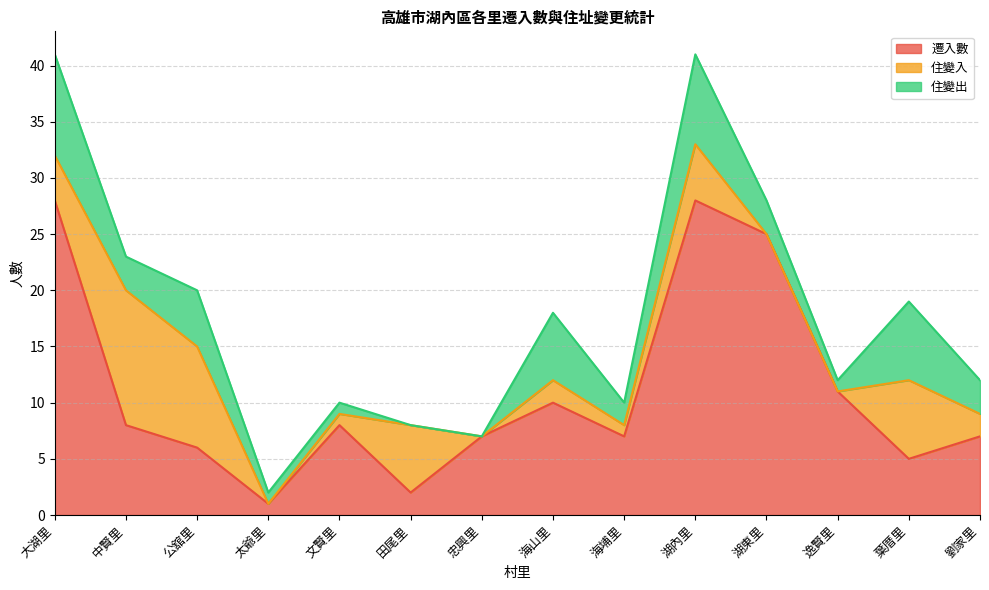

Reading right to left, transcribe all the data shown in this chart.

遷入數: 劉家里=7	葉厝里=5	逸賢里=11	湖東里=25	湖內里=28	海埔里=7	海山里=10	忠興里=7	田尾里=2	文賢里=8	太爺里=1	公舘里=6	中賢里=8	大湖里=28
住變入: 劉家里=2	葉厝里=7	逸賢里=0	湖東里=0	湖內里=5	海埔里=1	海山里=2	忠興里=0	田尾里=6	文賢里=1	太爺里=0	公舘里=9	中賢里=12	大湖里=4
住變出: 劉家里=3	葉厝里=7	逸賢里=1	湖東里=3	湖內里=8	海埔里=2	海山里=6	忠興里=0	田尾里=0	文賢里=1	太爺里=1	公舘里=5	中賢里=3	大湖里=9